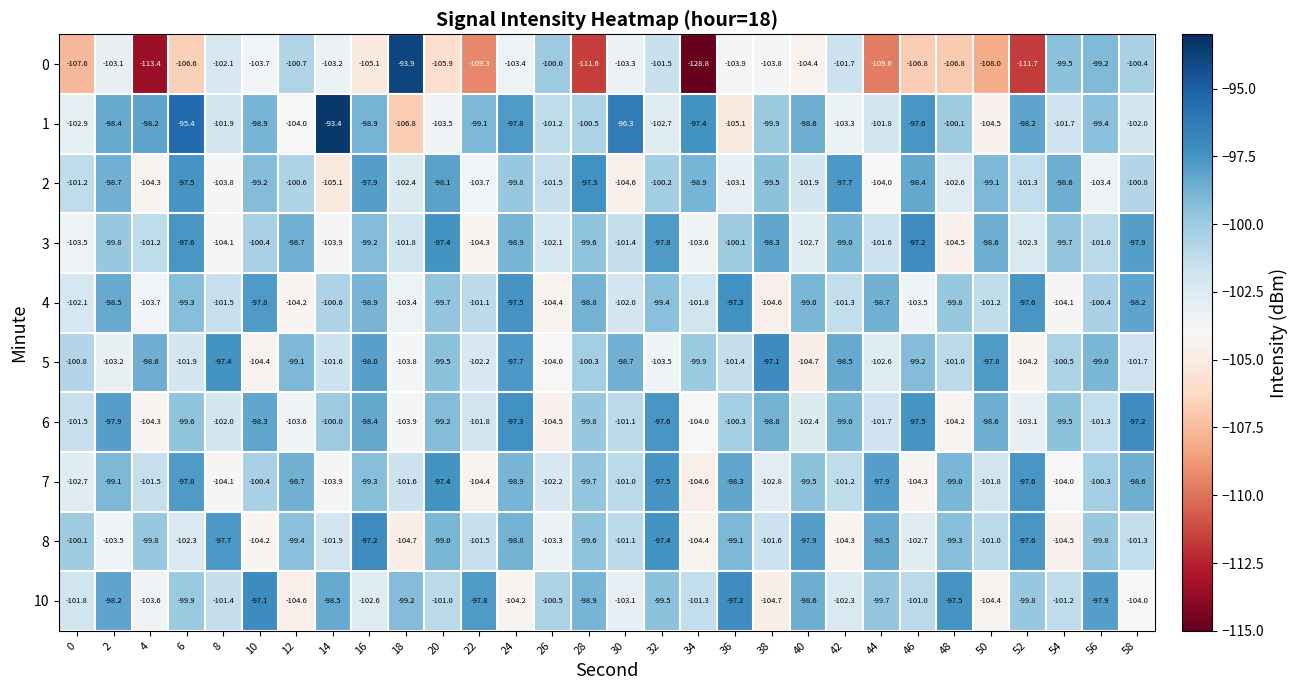

What is the smallest value displayed?

-128.8